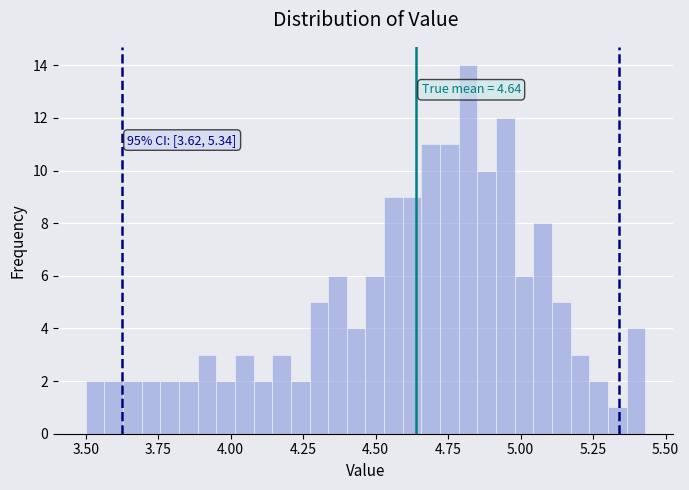

Read against the x-axis, roughly where is the centre of the tallest bar?

4.80